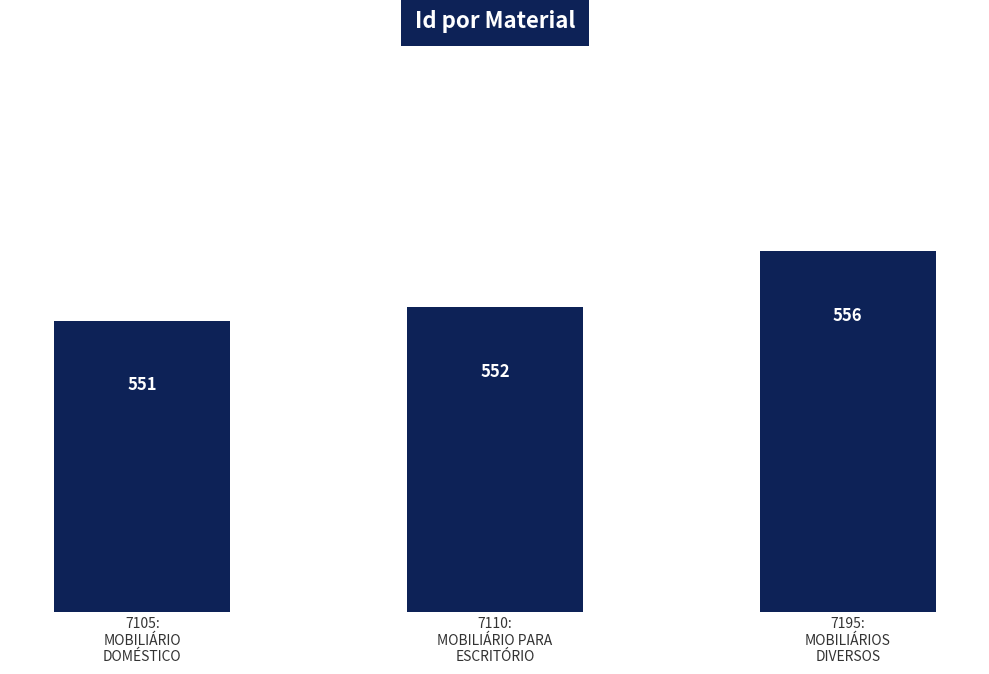

What is the label of the 2nd bar from the right?

7110:
MOBILIÁRIO PARA
ESCRITÓRIO